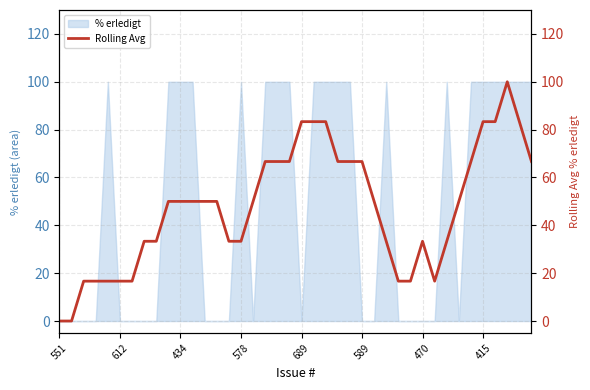

The % erledigt series shows -32 at 470. True or false?

False